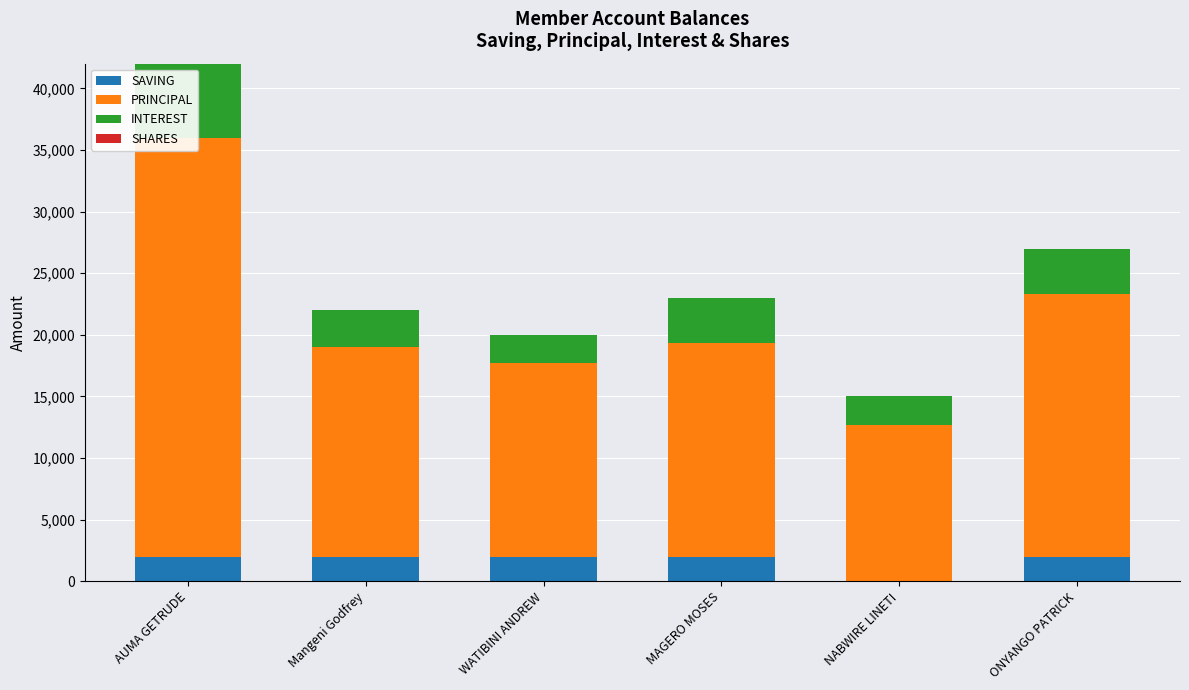

How many values in SAVING are above zero?

5